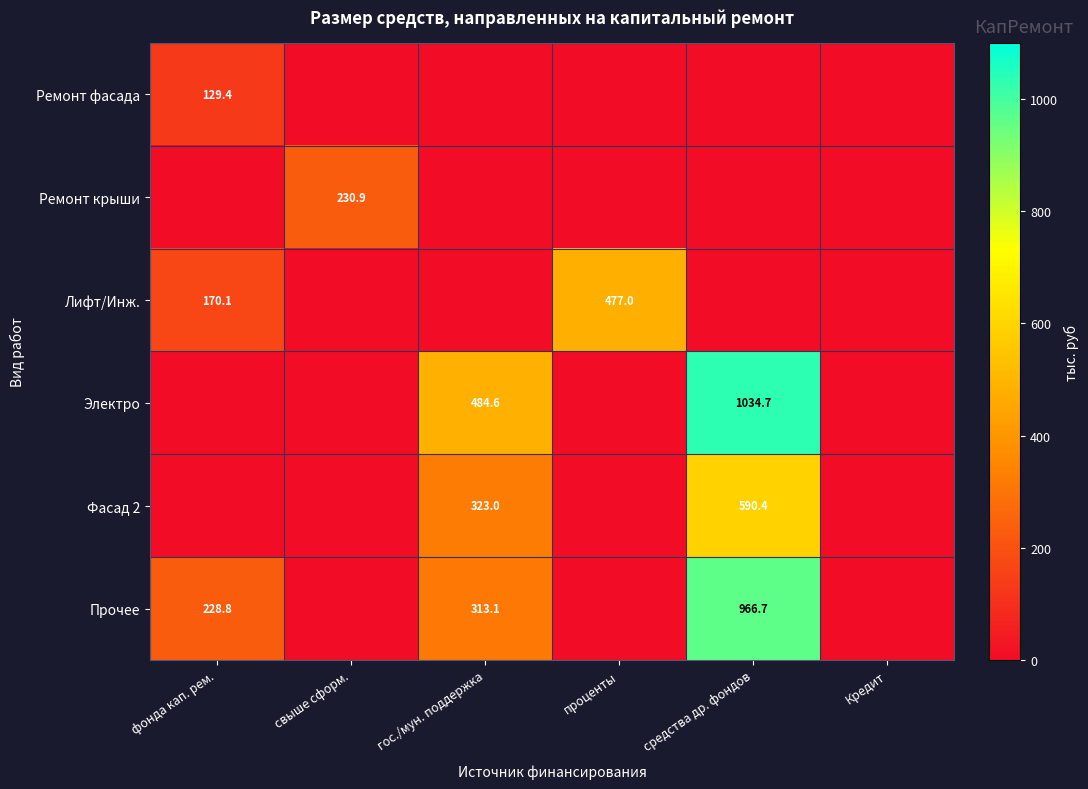

Is it true that Прочее equals 313.1 at гос./мун. поддержка?

True